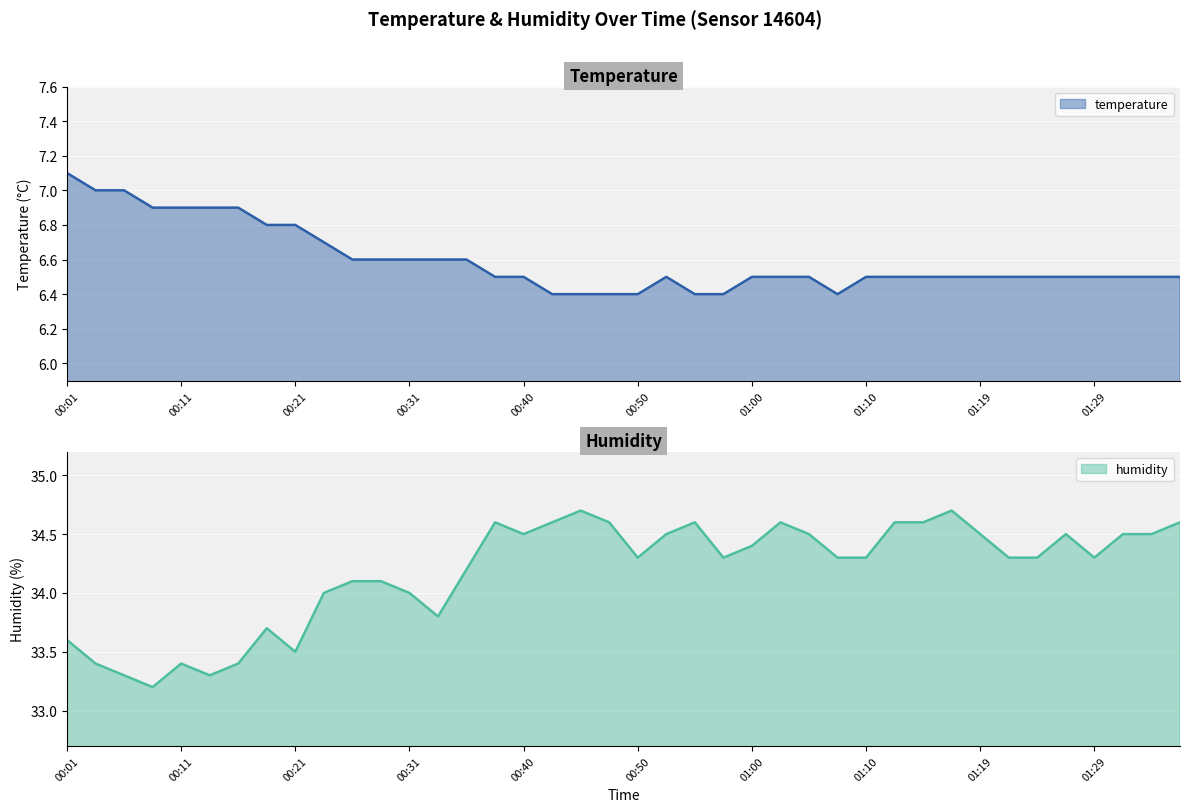

Is the value of humidity at 01:36 greater than the value of temperature at 01:02?

Yes